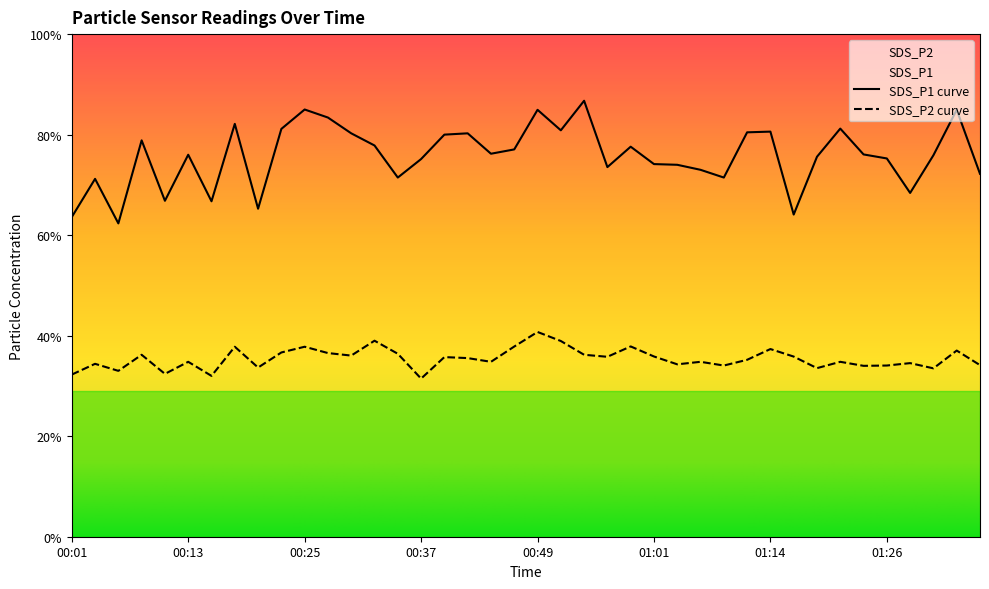

Is the value of SDS_P1 at 00:35 greater than the value of SDS_P2 at 01:11?

Yes